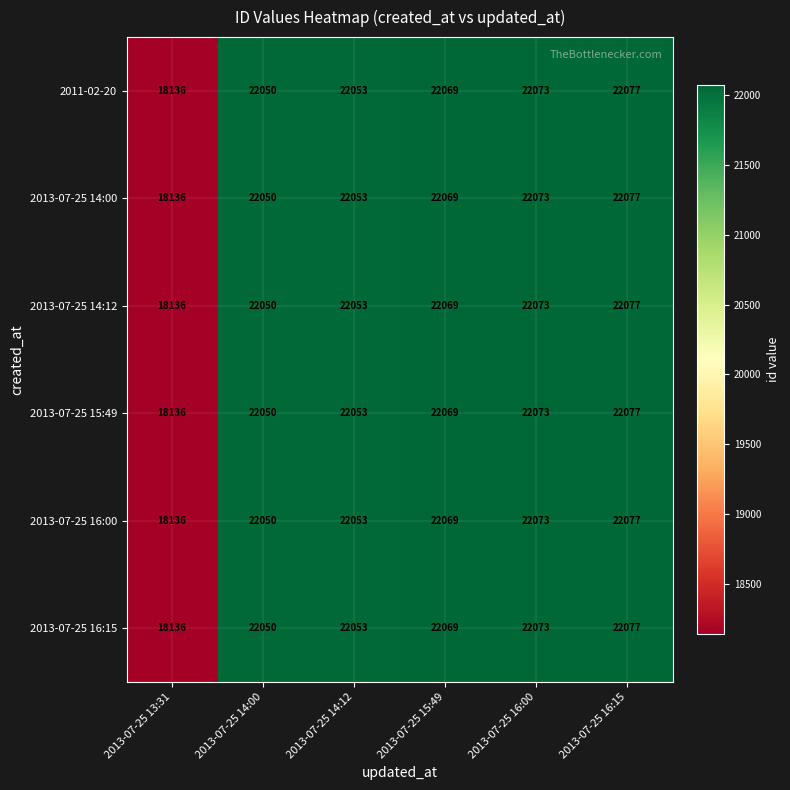

List the labels in order of 2013-07-25 14:12 value, smallest first.

2013-07-25 13:31, 2013-07-25 14:00, 2013-07-25 14:12, 2013-07-25 15:49, 2013-07-25 16:00, 2013-07-25 16:15